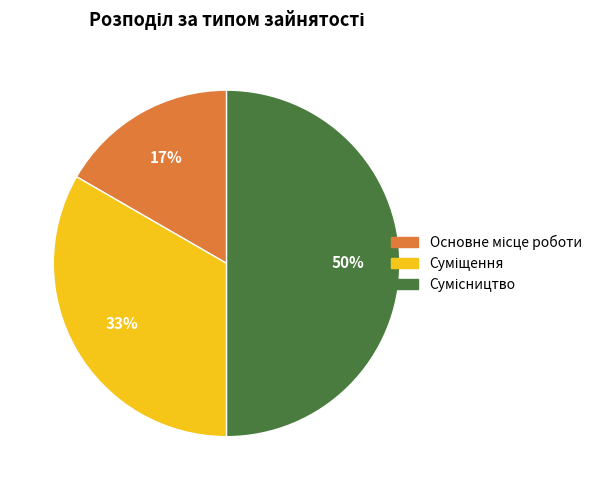

To the nearest percent, what is the average slice percentage?

33%